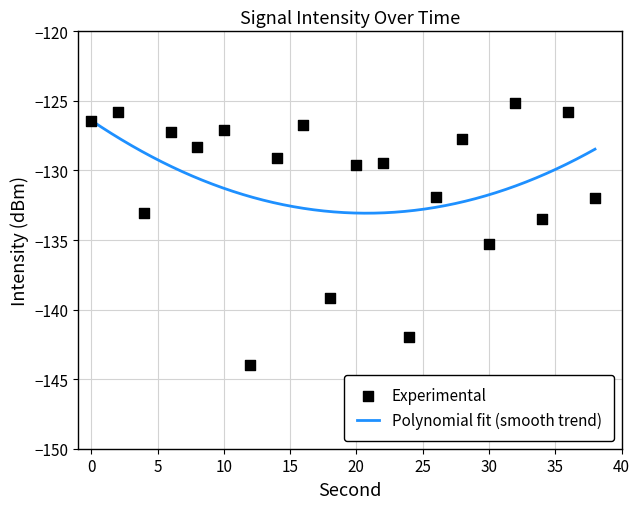

Between 34 and 16, which is larger?

16